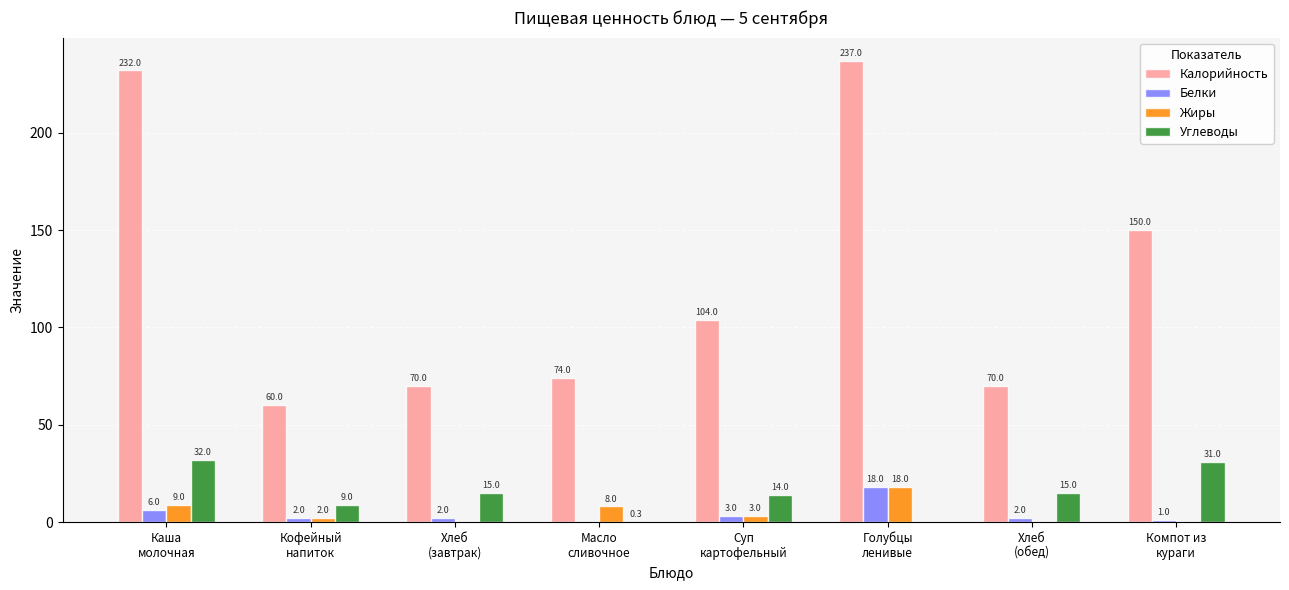

What is the maximum value for Белки?

18.0